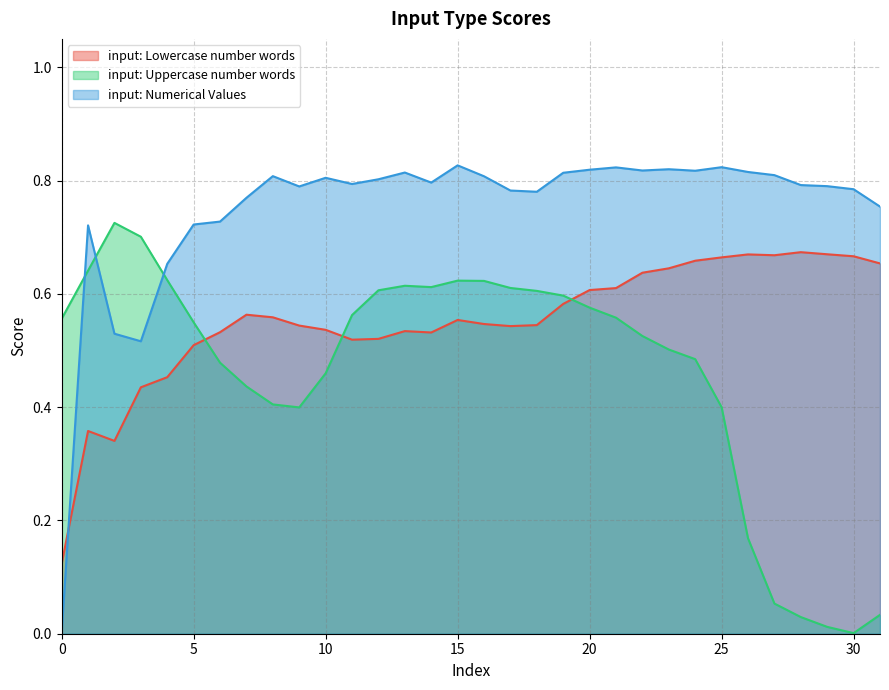

What is the sum of the input: Uppercase number words values at 31 and 11?

0.6